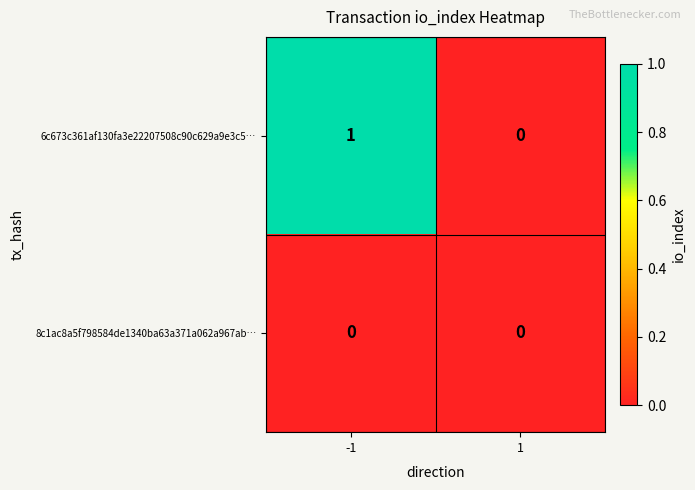

Reading left to right, extract all data points from this chart.

6c673c361af130fa3e22207508c90c629a9e3c5…: -1=1	1=0
8c1ac8a5f798584de1340ba63a371a062a967ab…: -1=0	1=0